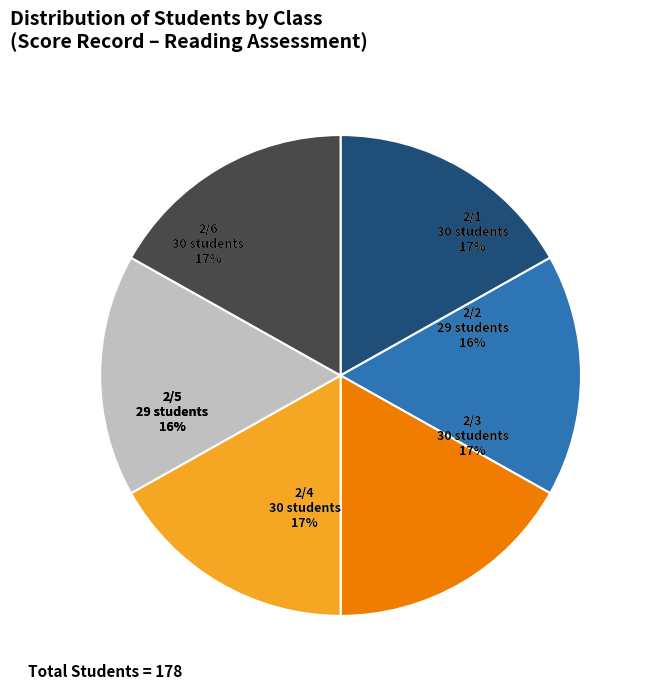

Count the number of slices in the pie.

6